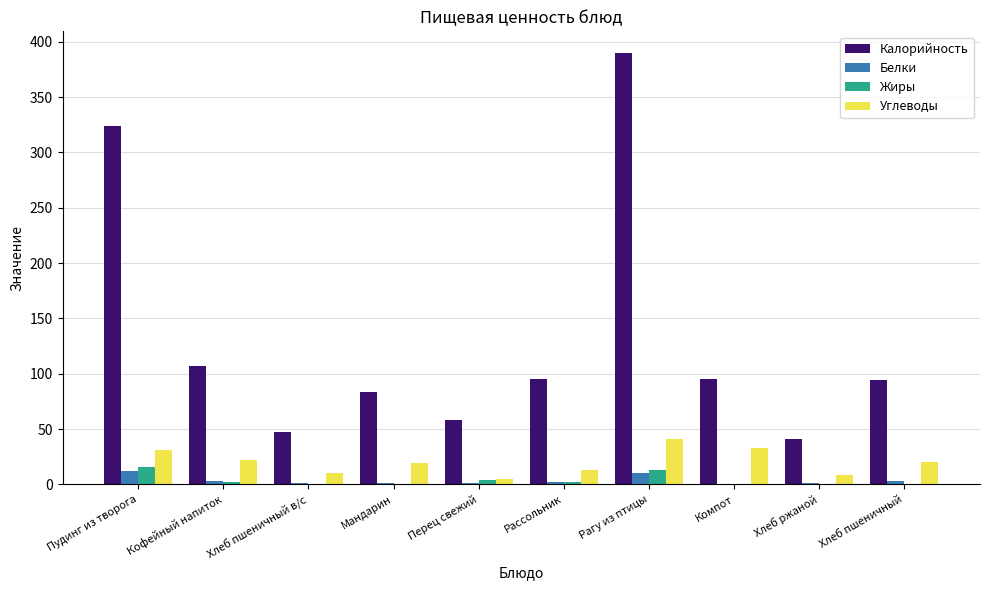

What is the sum of all Углеводы values?

203.4